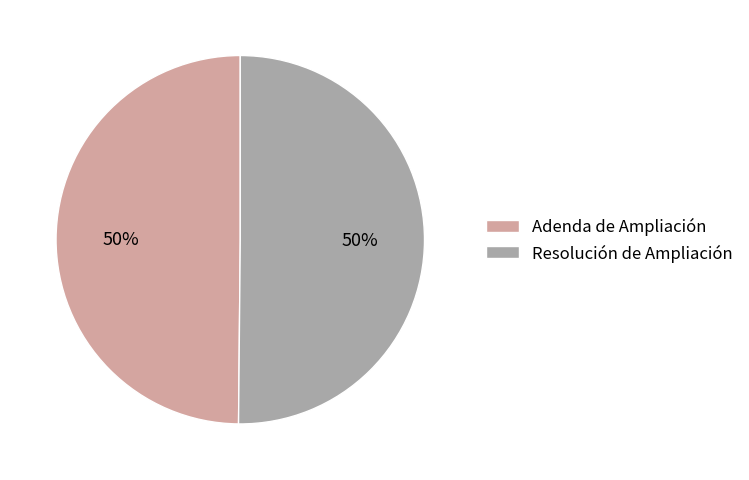

How many slices are in this pie chart?

2